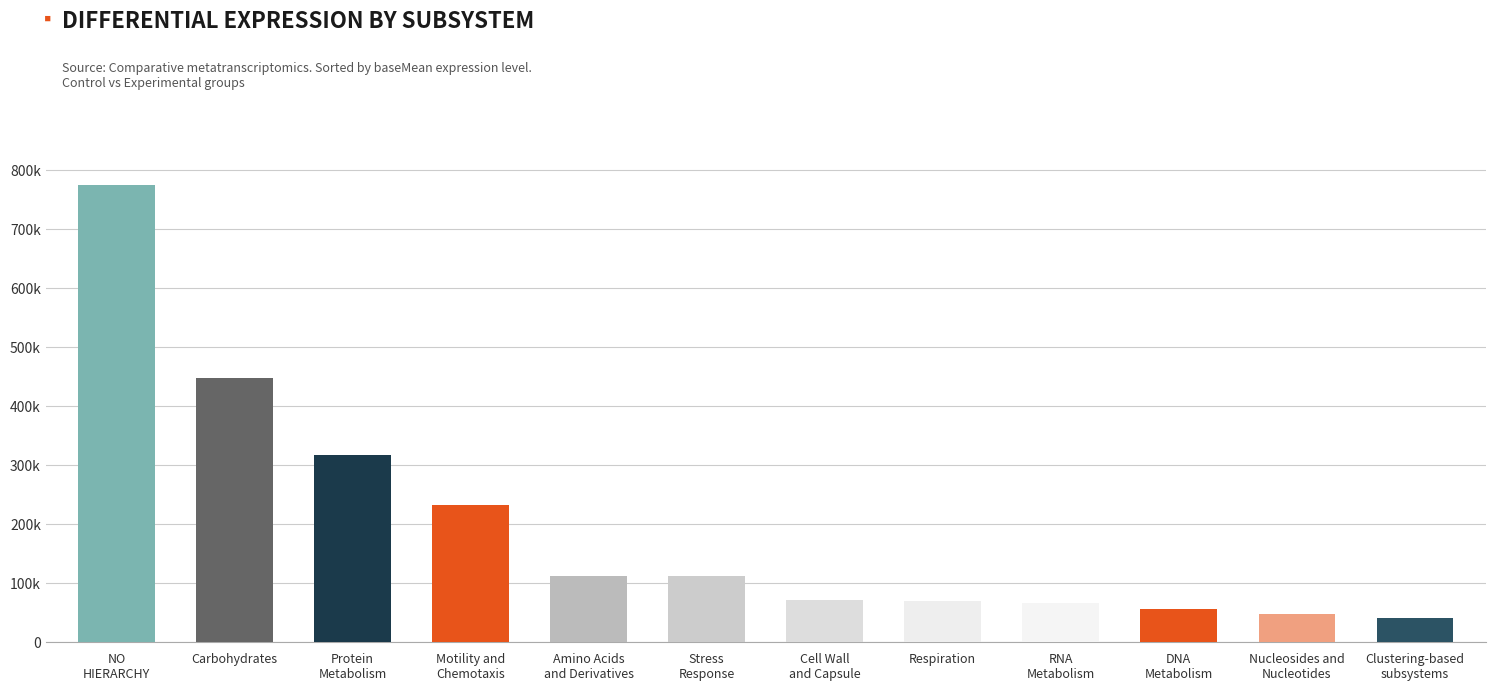

Does the chart contain any negative values?

No